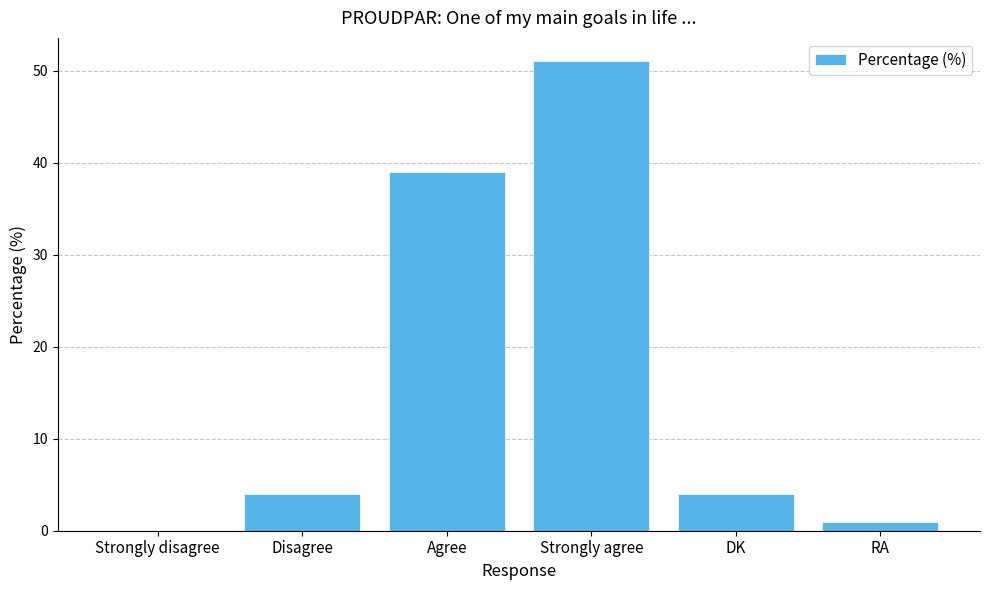

Which has a higher value, Strongly disagree or DK?

DK